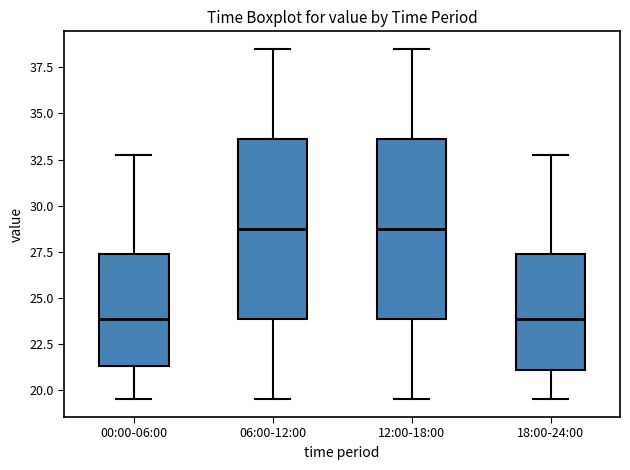

Reading left to right, transcribe this box plot: for each box, give where its median line is, the range the box spans, and where its two whiskers end, as read against the y-axis. The values are not printed on the chart, so give them approximately, as read against the axis.

00:00-06:00: median 24.0, box 21.5 to 27.5, whiskers 19.5 to 33.0
06:00-12:00: median 29.0, box 24.0 to 33.5, whiskers 19.5 to 38.5
12:00-18:00: median 29.0, box 24.0 to 33.5, whiskers 19.5 to 38.5
18:00-24:00: median 24.0, box 21.0 to 27.5, whiskers 19.5 to 33.0